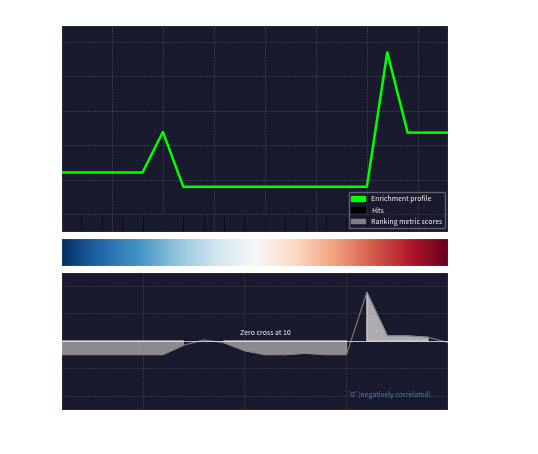

What is the total value across all series at 287702232?

0.1